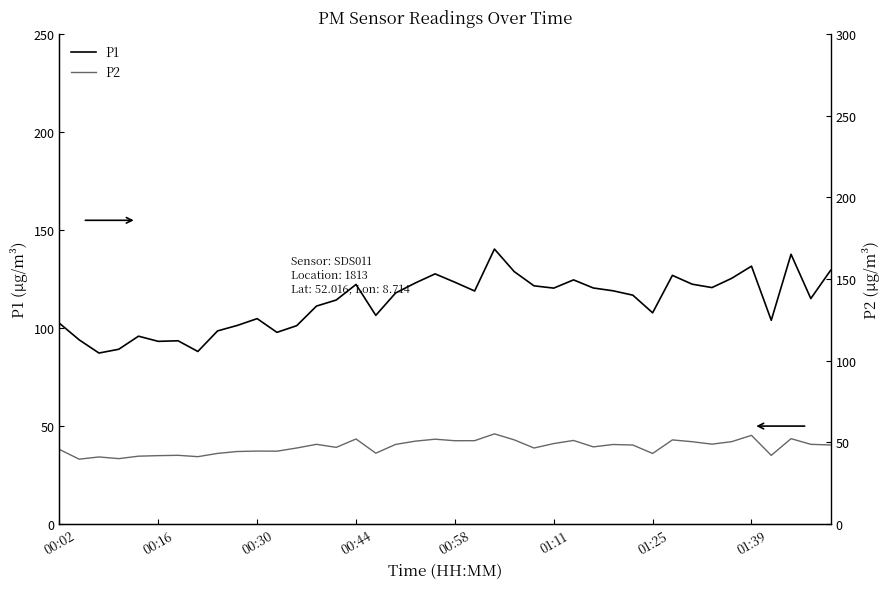

What value does the P2 series have at 11?

44.6